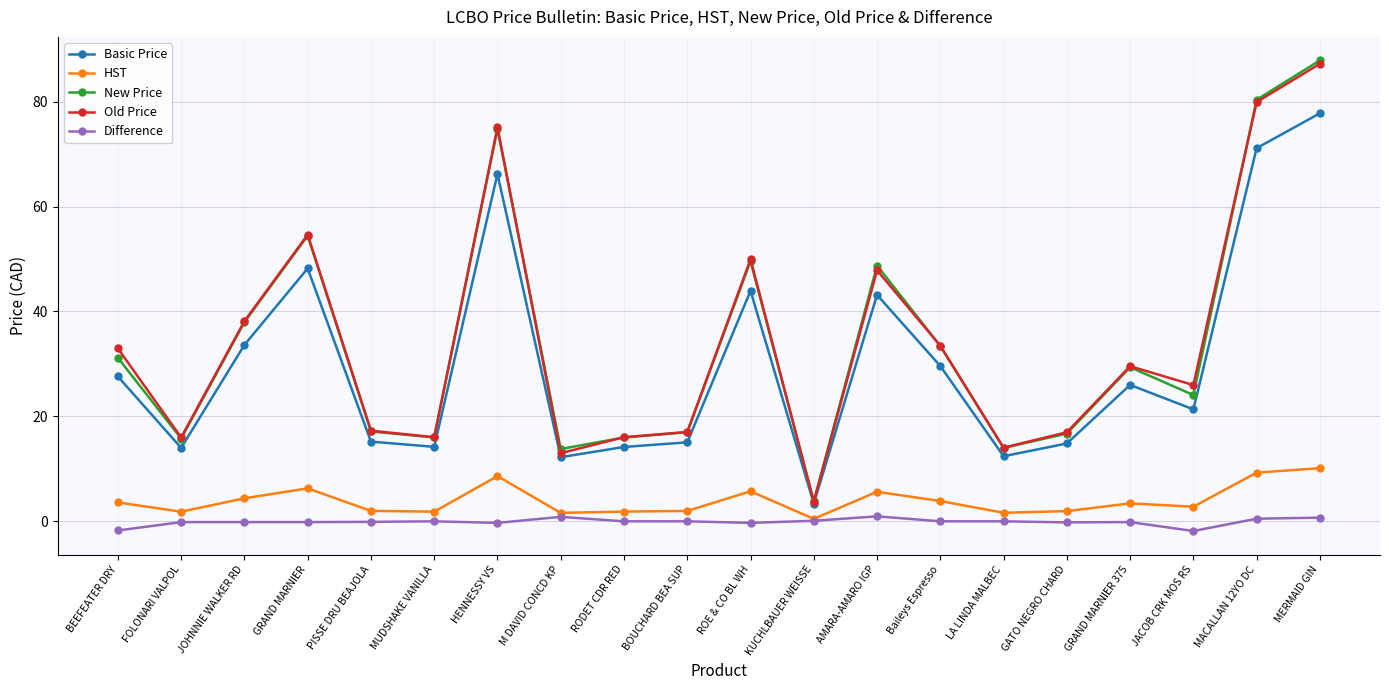

Rank the series at AMARA-AMARO IGP from highest to lowest value.

New Price, Old Price, Basic Price, HST, Difference